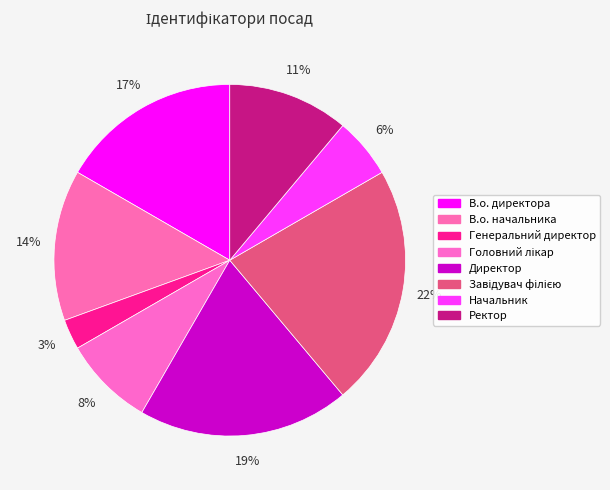

Which slice is the smallest?

Генеральний директор